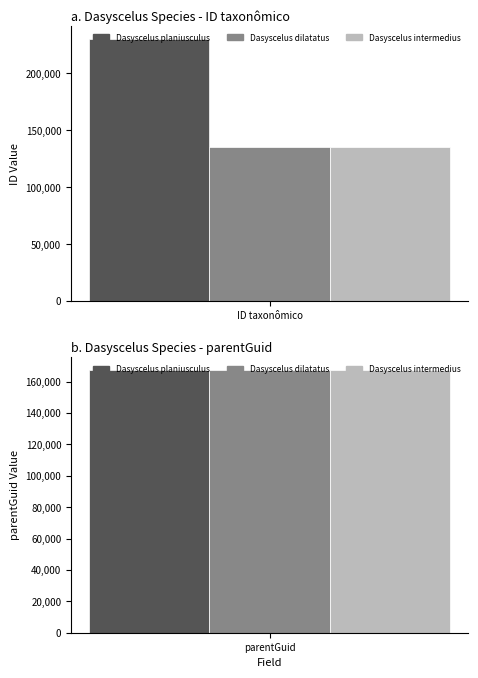

Which series has the largest total across all categories?

Dasyscelus planiusculus